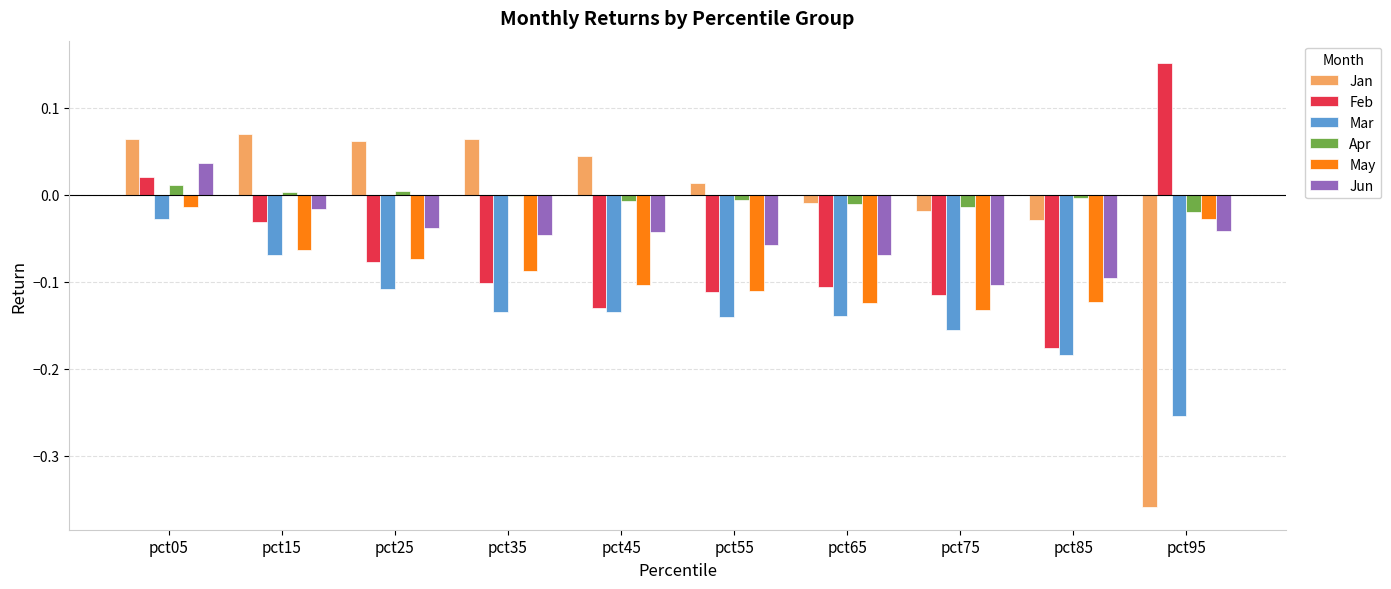

How many data points does each series have?

10